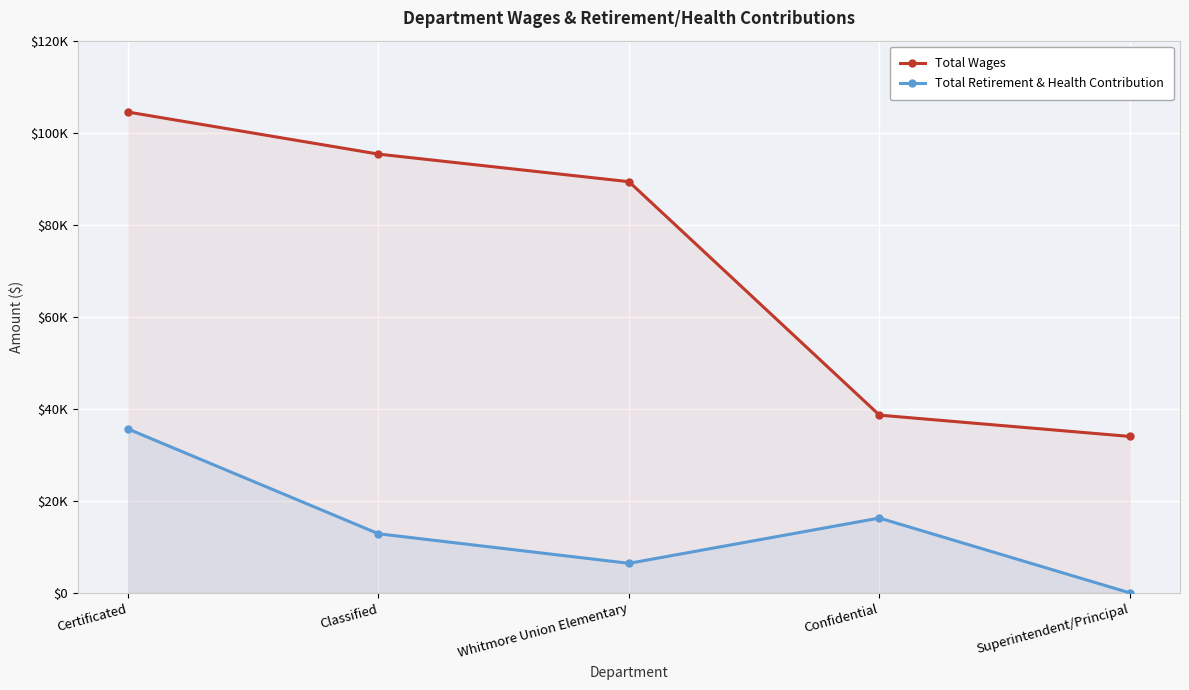

True or false: Total Wages and Total Retirement & Health Contribution cross at least once.

False